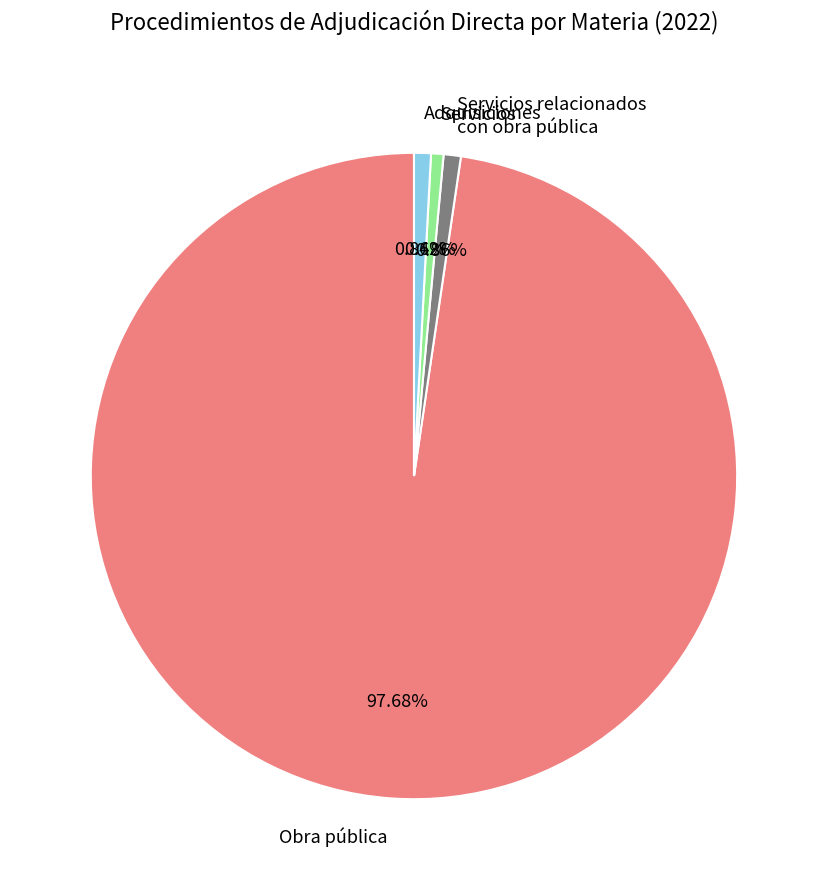

How many segments does this pie chart have?

4